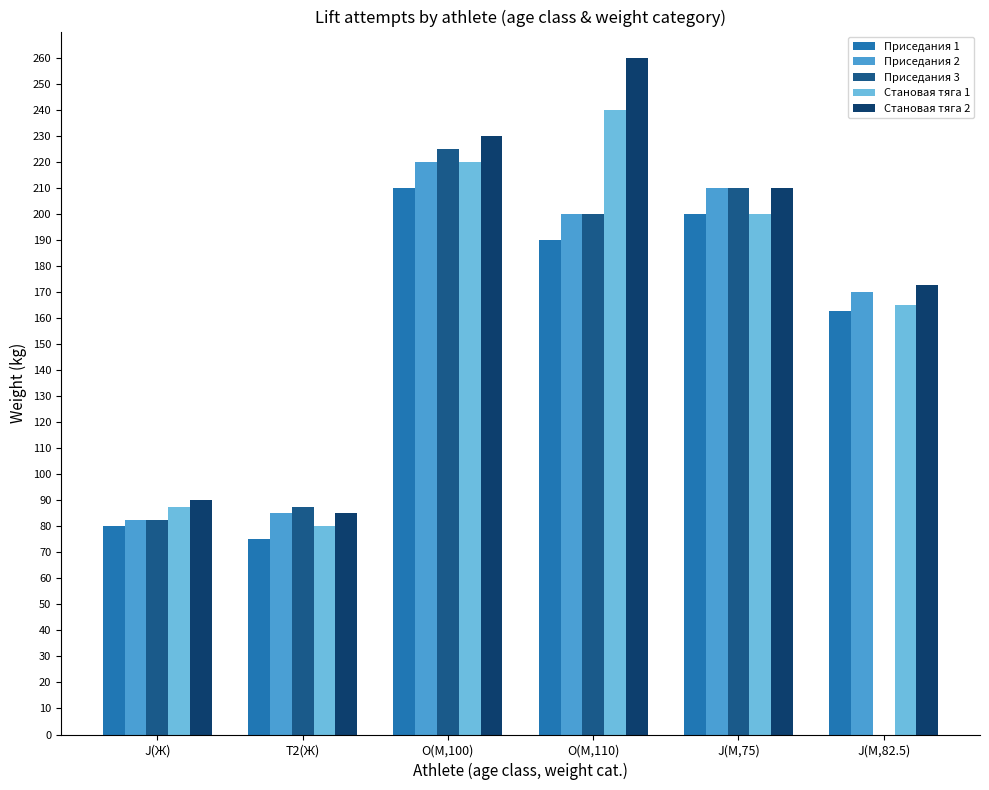

Reading left to right, transcribe all the data shown in this chart.

Приседания 1: 80.0	75.0	210.0	190.0	200.0	162.5
Приседания 2: 82.5	85.0	220.0	200.0	210.0	170.0
Приседания 3: 82.5	87.5	225.0	200.0	210.0	0.0
Становая тяга 1: 87.5	80.0	220.0	240.0	200.0	165.0
Становая тяга 2: 90.0	85.0	230.0	260.0	210.0	172.5